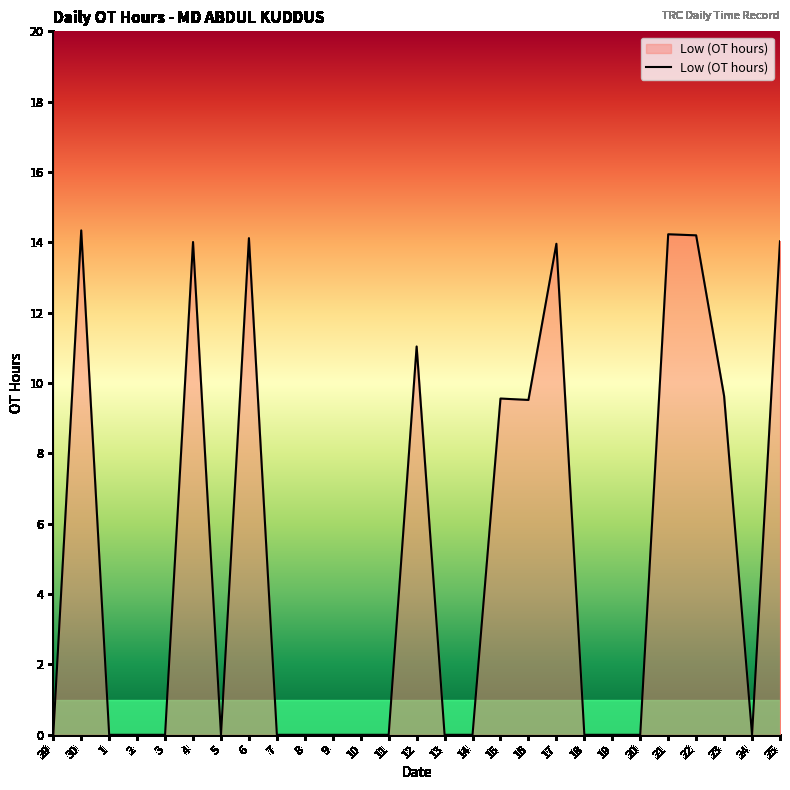

The value at 19 is 0.0. True or false?

True